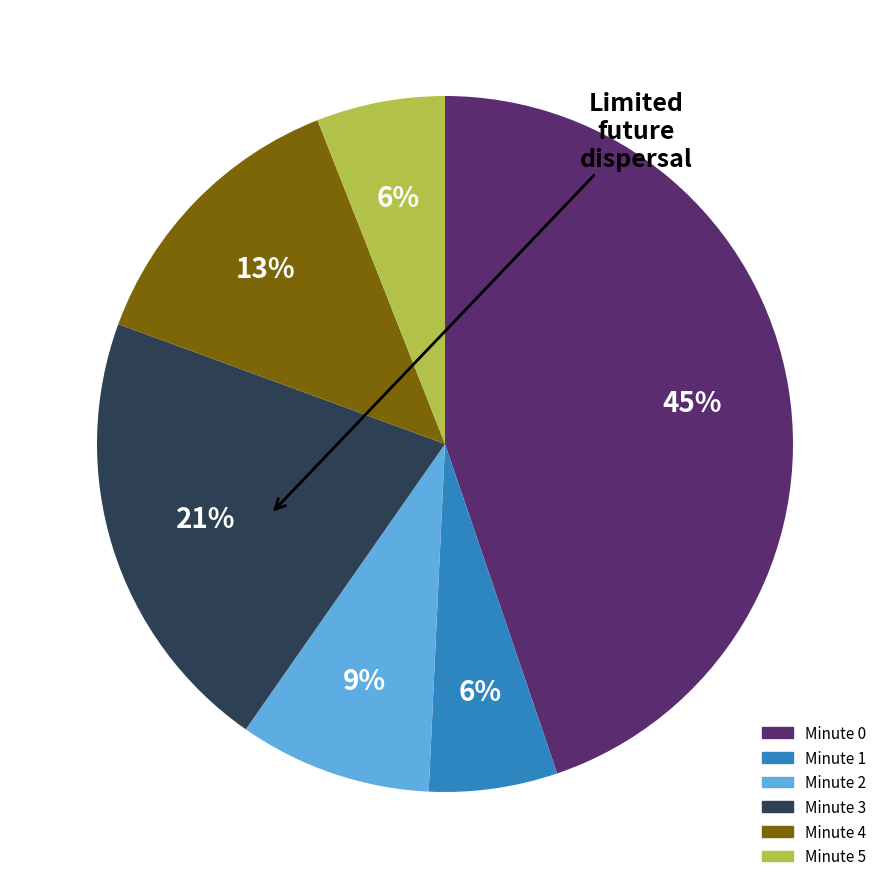

How many segments does this pie chart have?

6